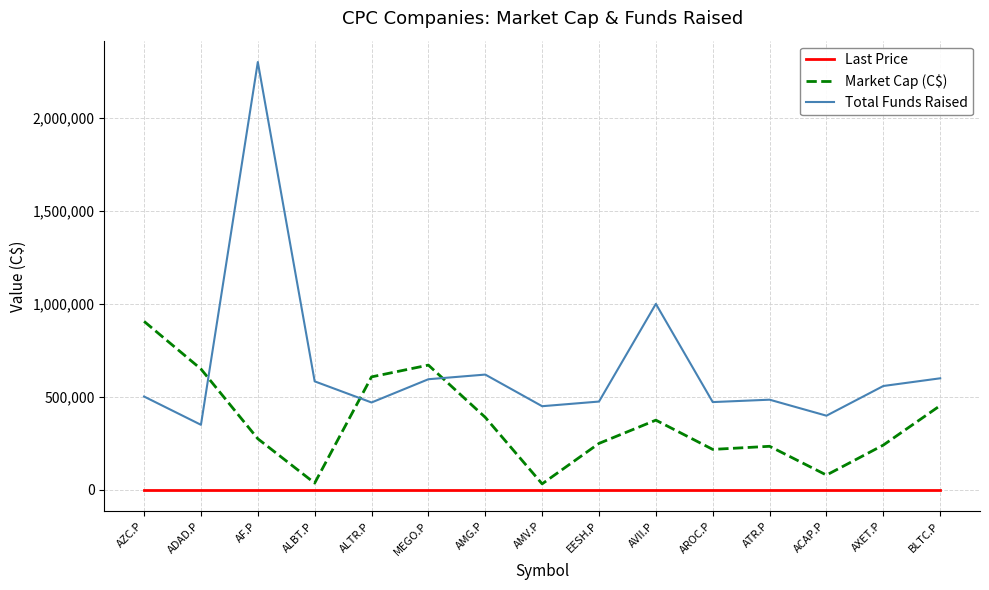

True or false: Market Cap (C$) has a value of 117965.7 at AMG.P.

False